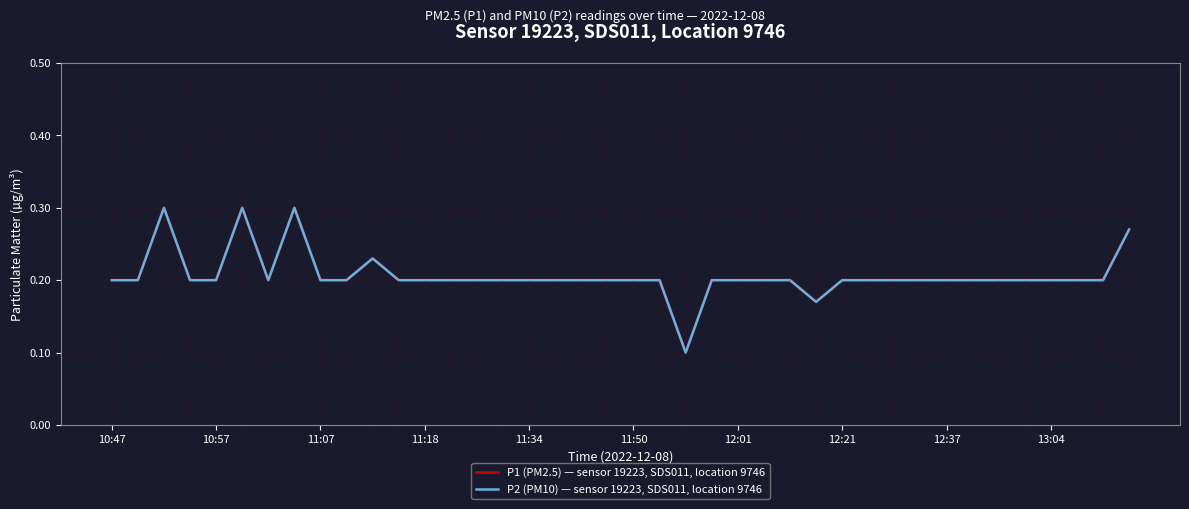

Does the chart have visible grid lines?

Yes